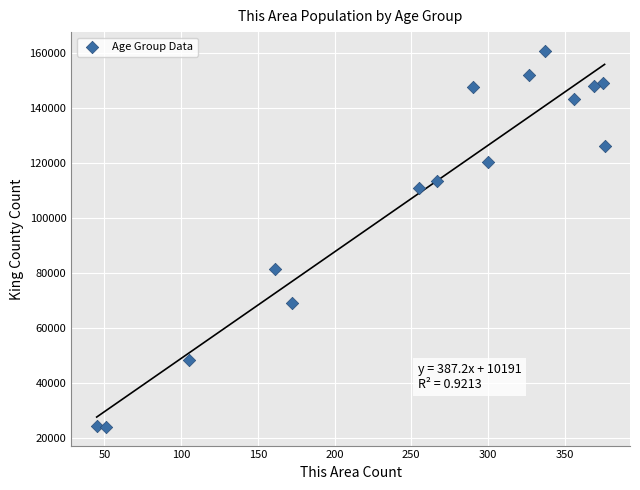

What Y value in the scatter plot is closest to 92366?

81315